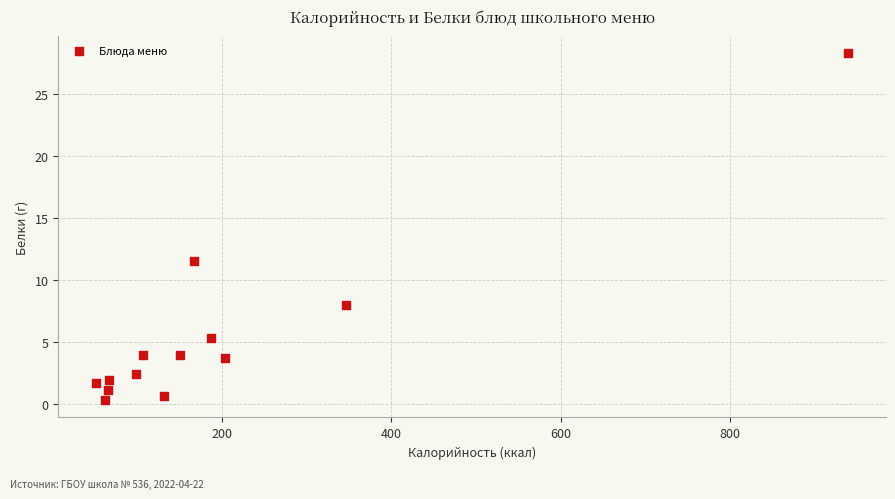

What Y value in the scatter plot is closest to 14?

11.5